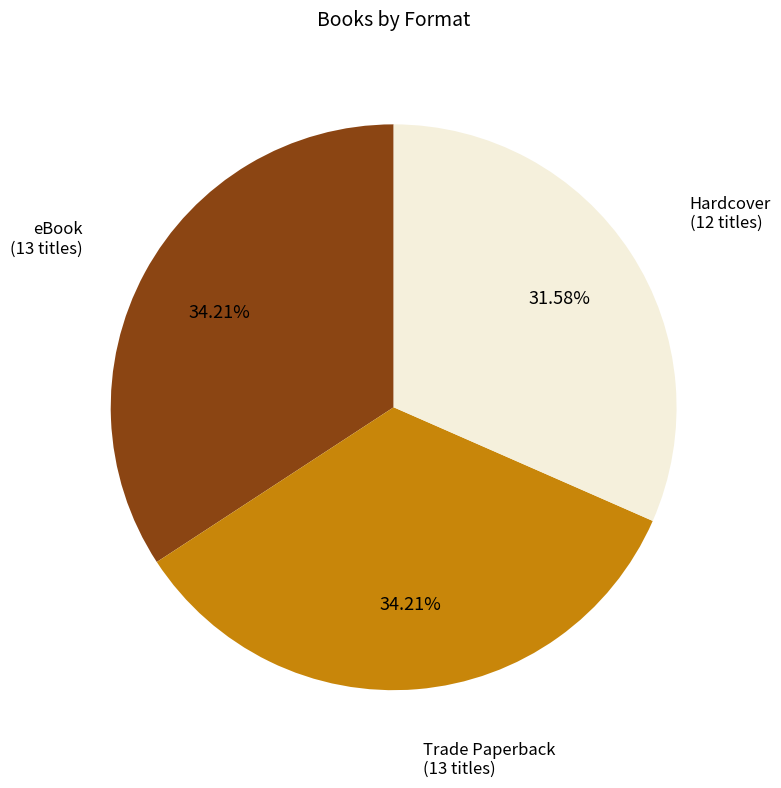

Is there a majority slice in this chart?

No